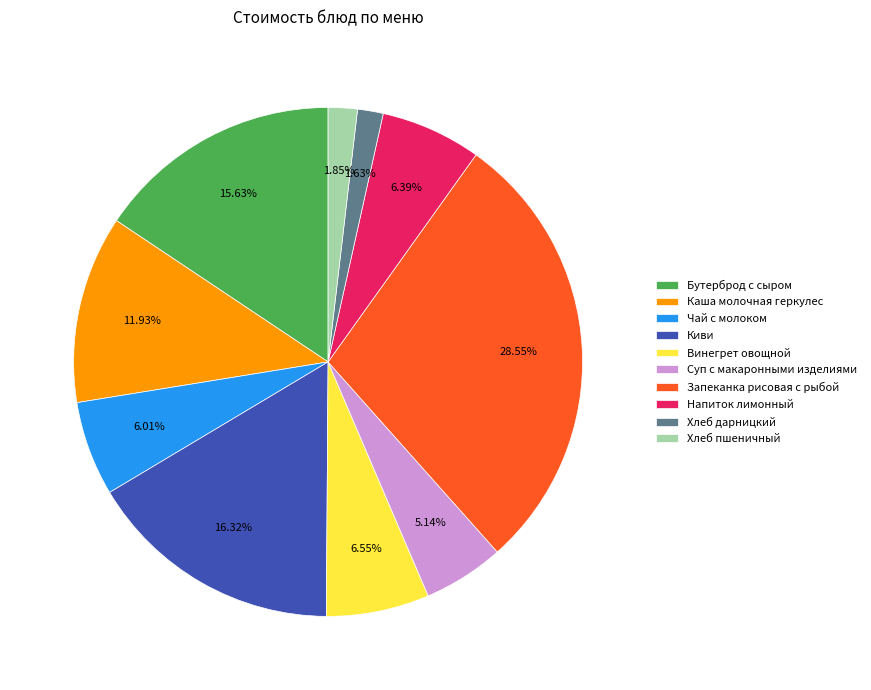

Count the number of slices in the pie.

10